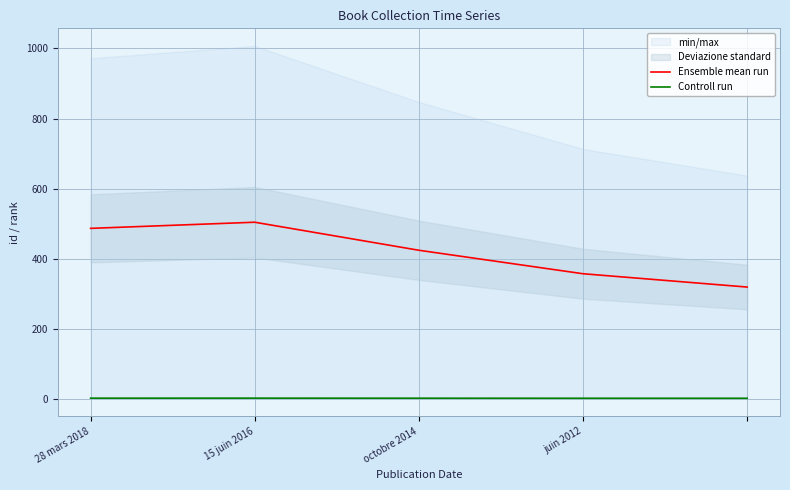

What is the greatest value displayed?

504.0